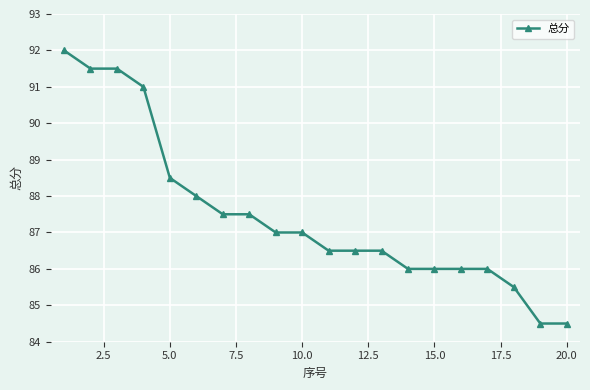

What is the sum of all values?

1749.5